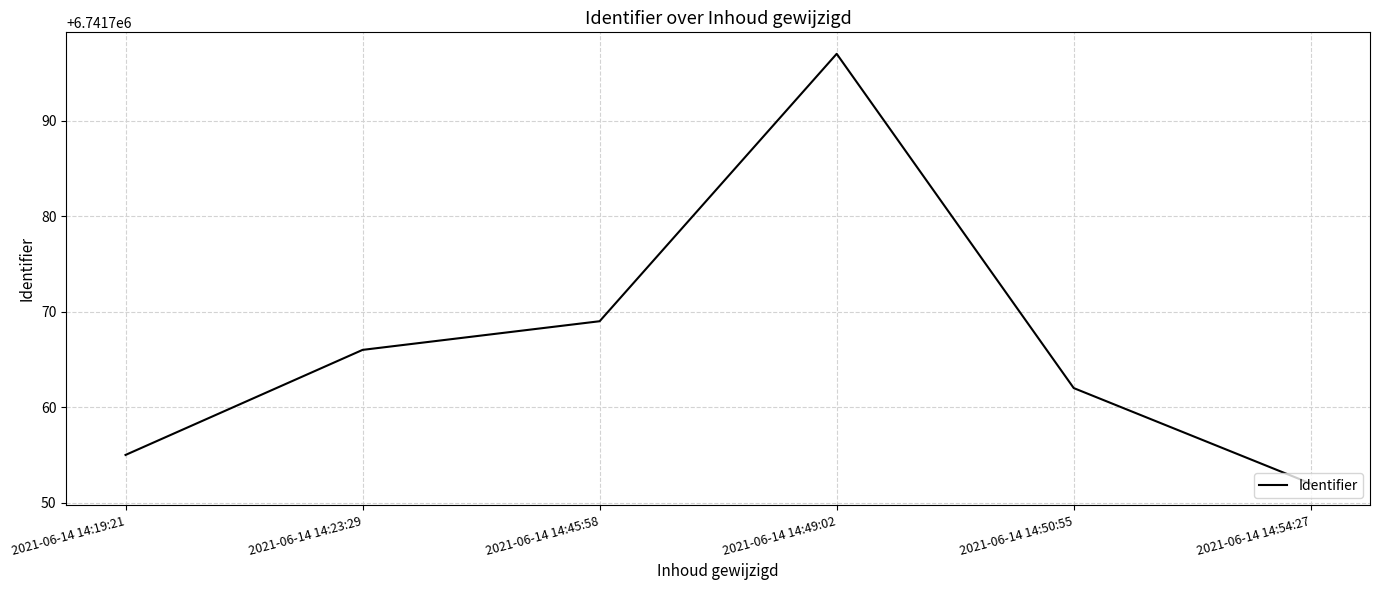

What position from the left is 2021-06-14 14:19:21?

1